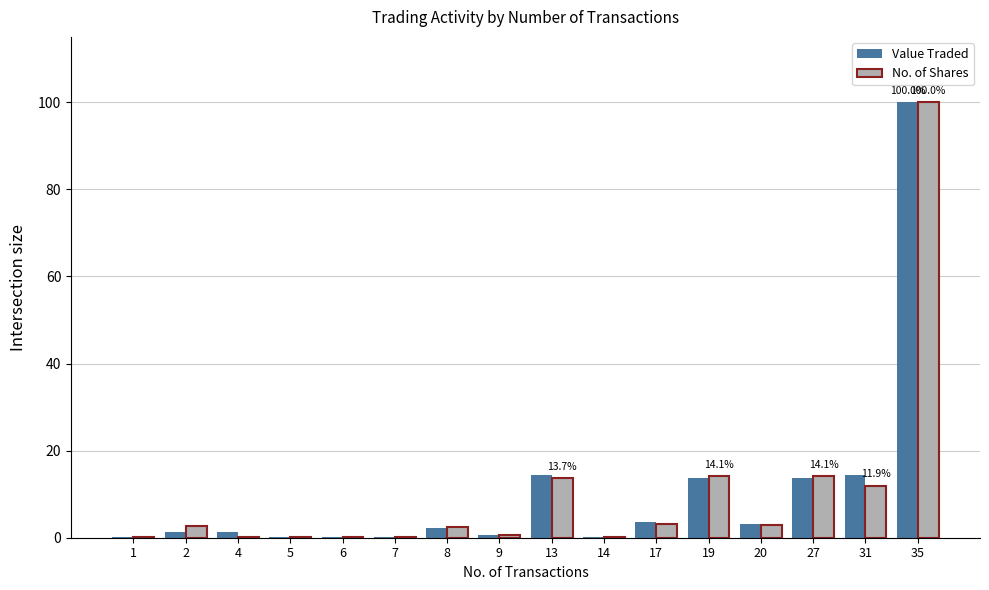

At which label does No. of Shares reach its peak?

35